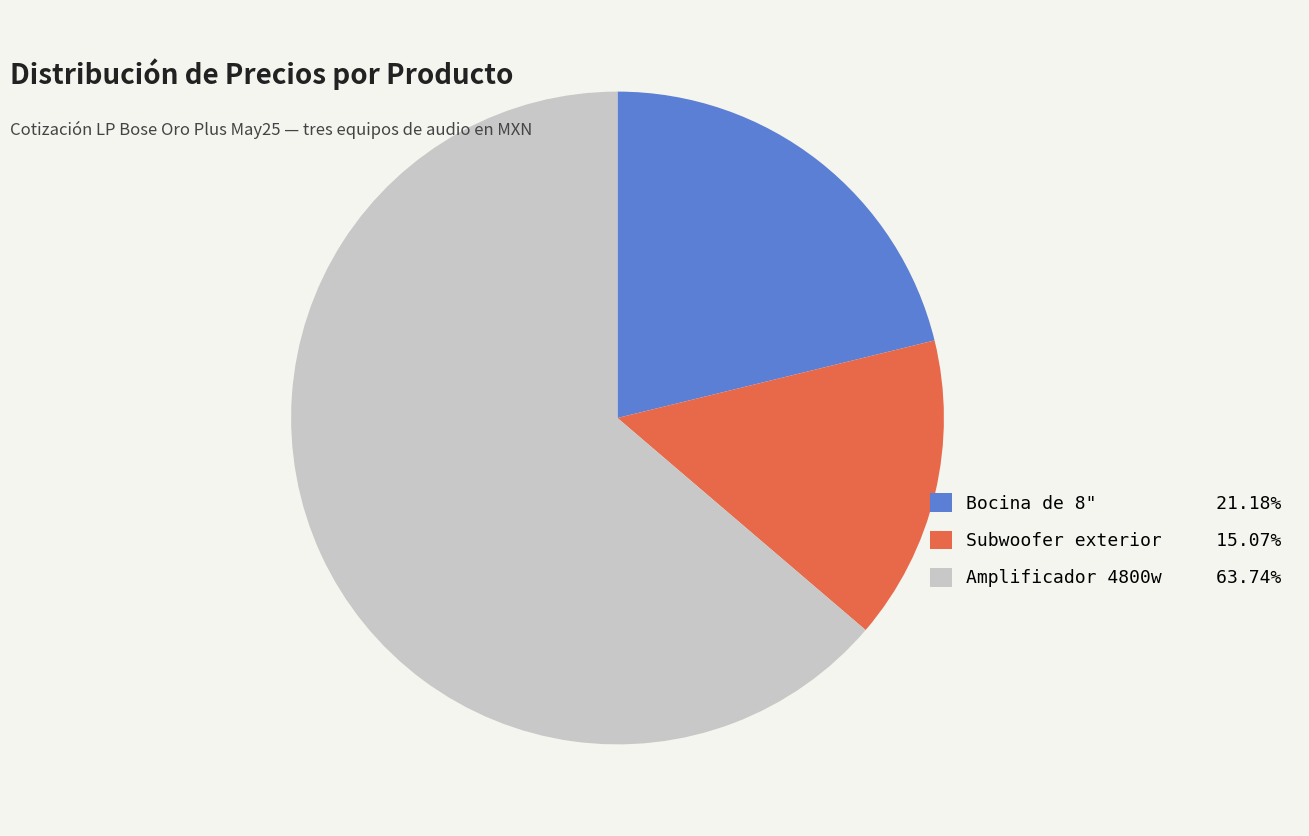

Do Subwoofer exterior and Amplificador 4800w together represent more than half of the pie?

Yes